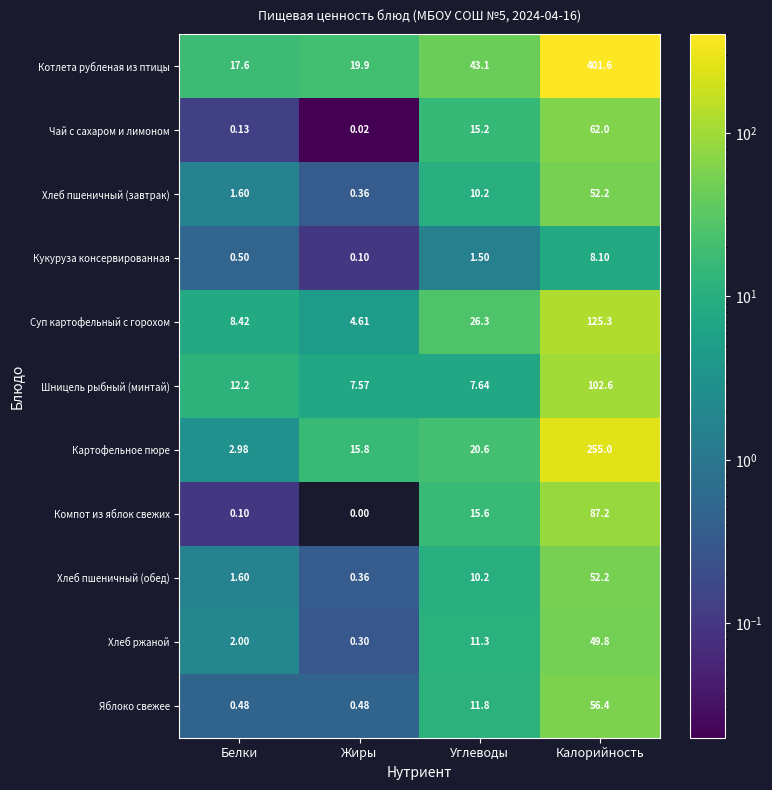

Which series changed the most between Белки and Углеводы?

Котлета рубленая из птицы